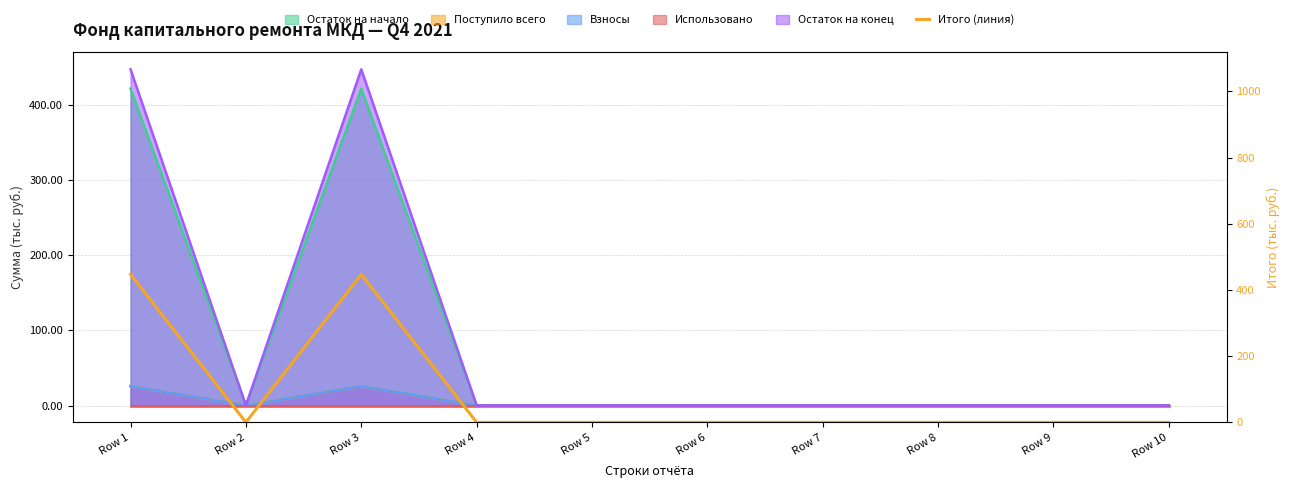

True or false: the data shows 447.0 at Row 1.

True